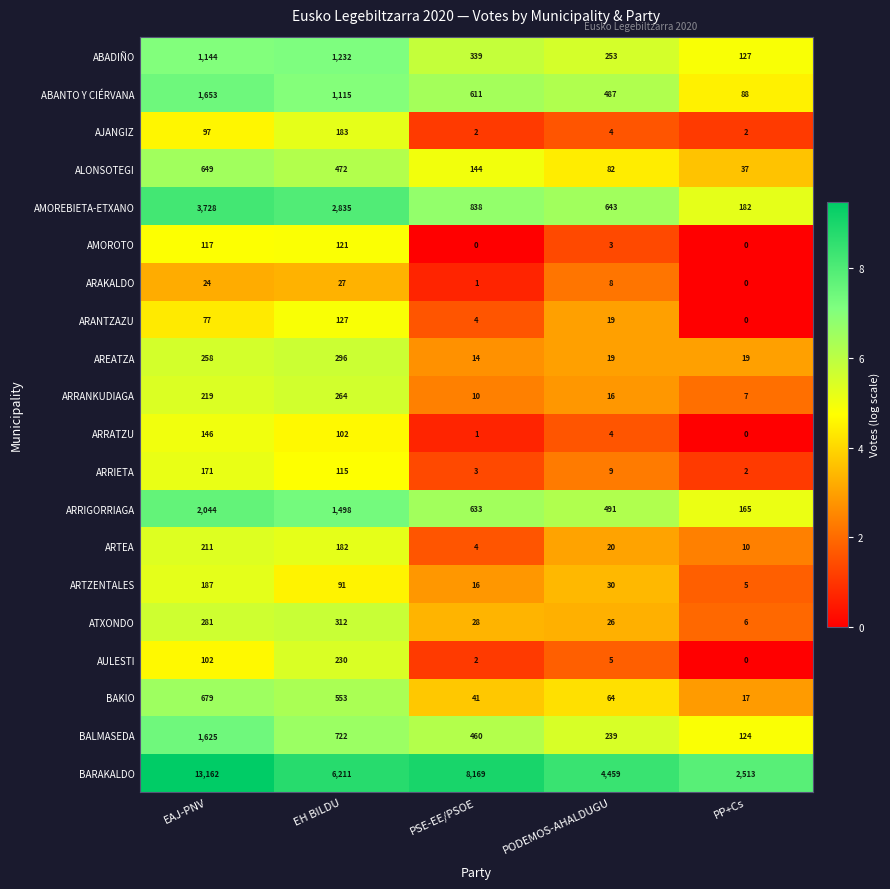

What is the spread (max minus min) of values at PODEMOS-AHALDUGU?

4456